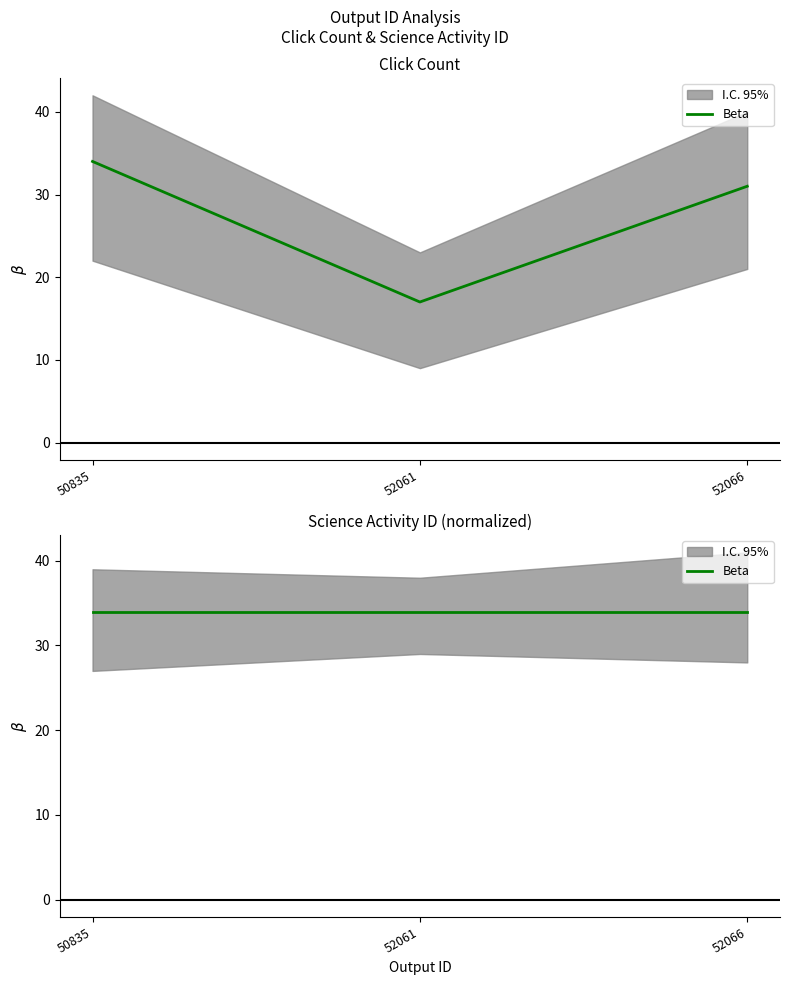

Does the chart display data point markers on the line(s)?

No